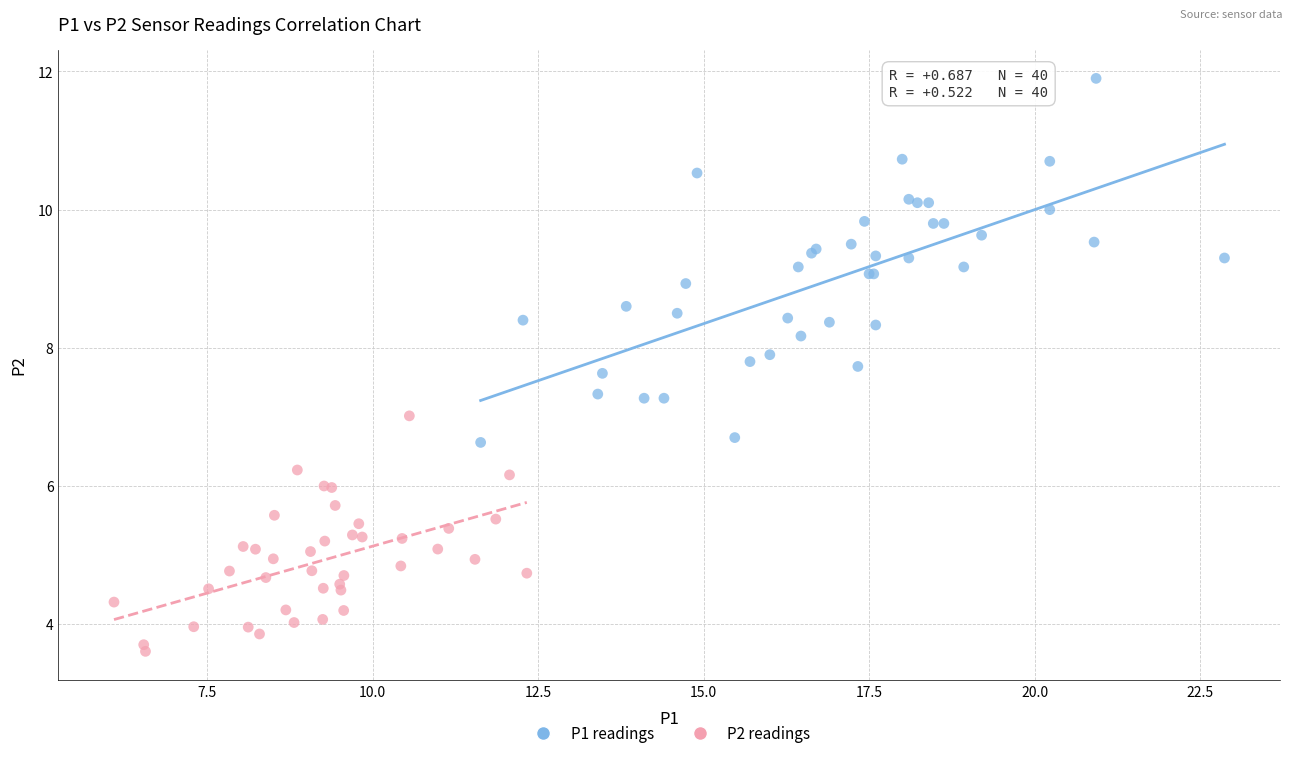

Which series reaches the maximum Y coordinate?

P1 readings